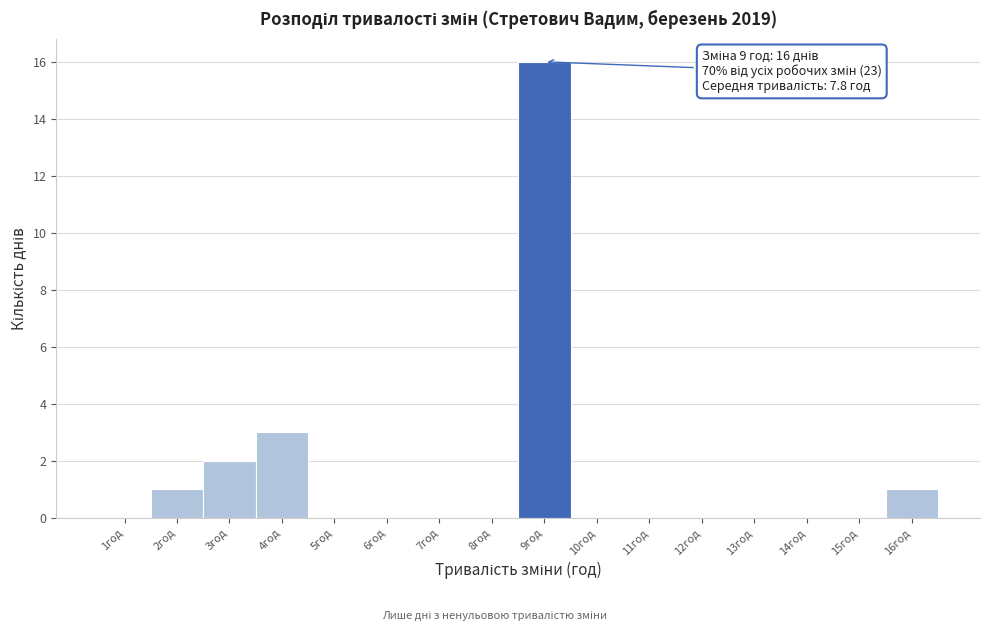

Which range on the x-axis has the tallest bar?

8.5 to 9.5